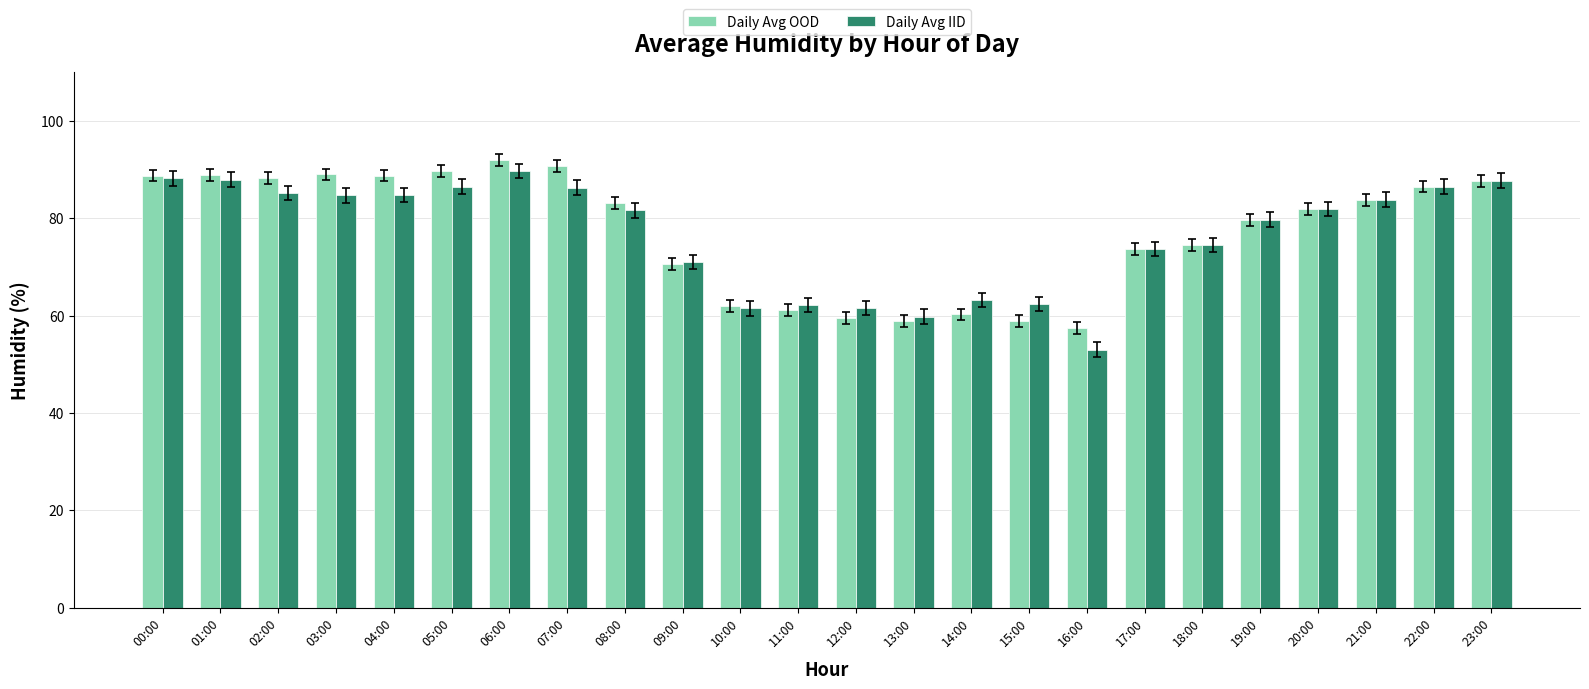

Between 08:00 and 09:00, which series saw the biggest shift?

Daily Avg OOD